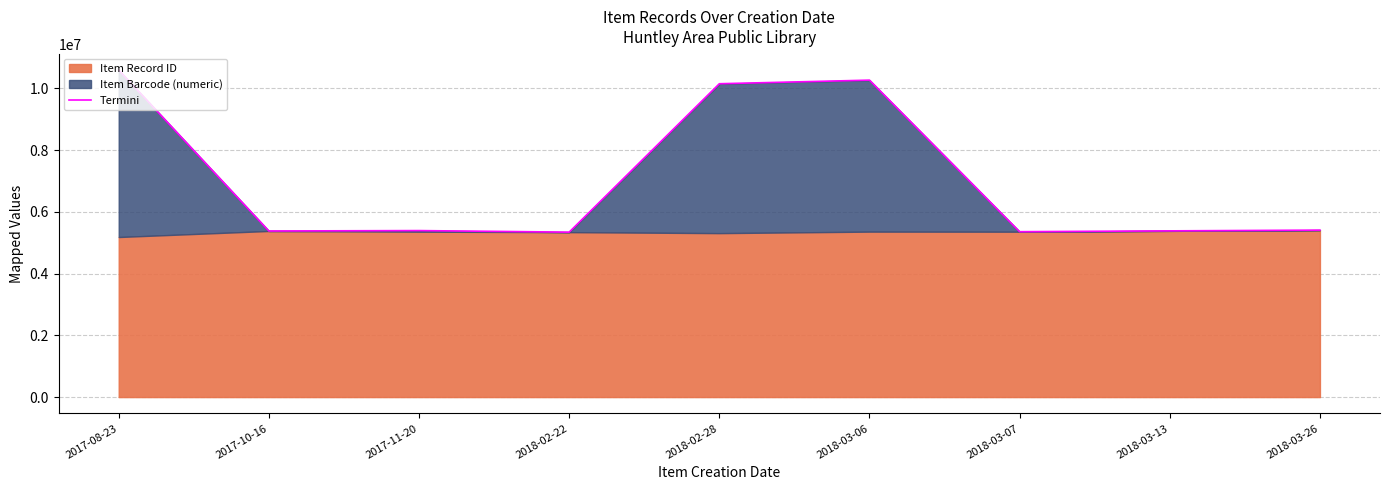

Reading left to right, list all the values displayed in this chart.

2017-08-23=10596634.0	2017-10-16=5382223.4	2017-11-20=5395210.1	2018-02-22=5344453.8	2018-02-28=10153737.9	2018-03-06=10269995.5	2018-03-07=5358905.0	2018-03-13=5386207.9	2018-03-26=5410061.0